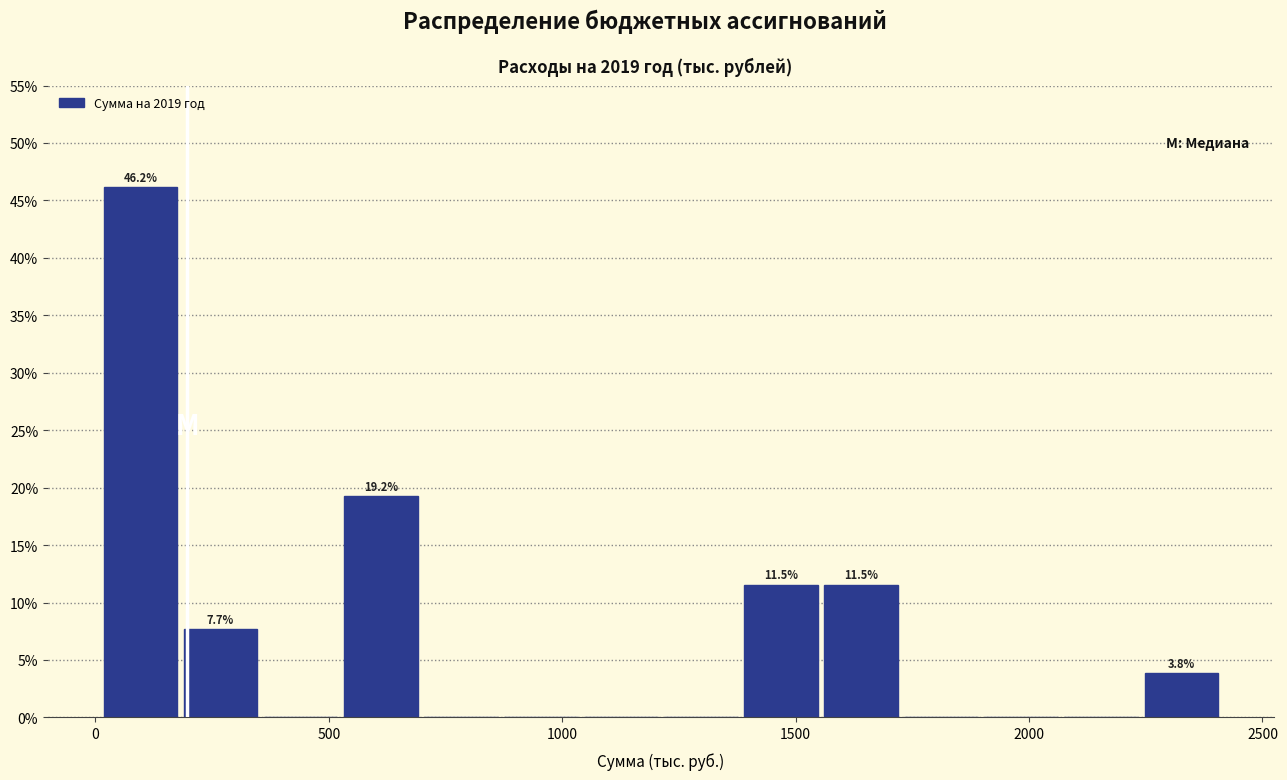

Read against the x-axis, roughly where is the centre of the tallest bar?

100